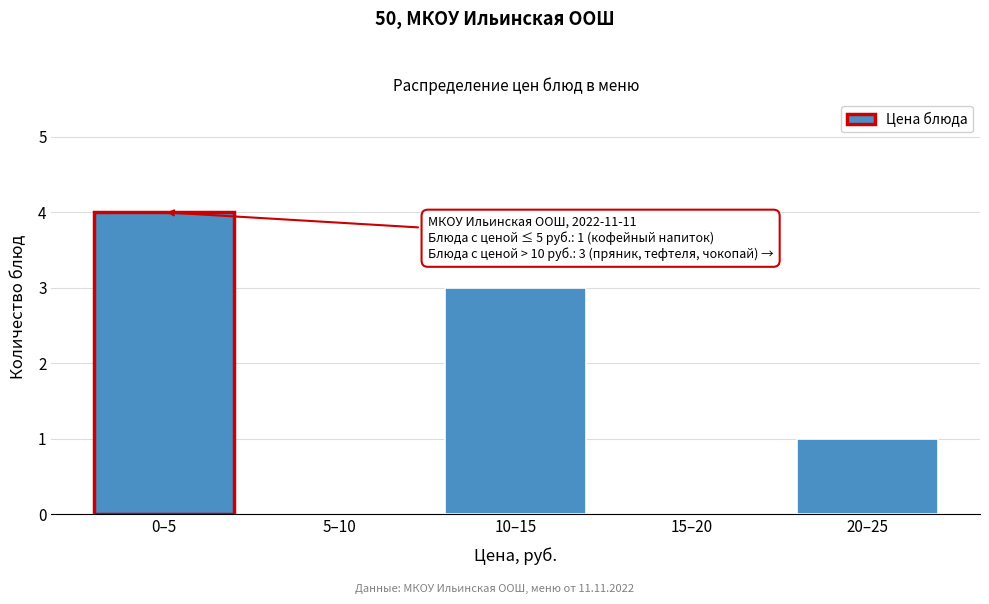

Reading left to right, what are all the values shown in this chart?

0–5=4	5–10=0	10–15=3	15–20=0	20–25=1